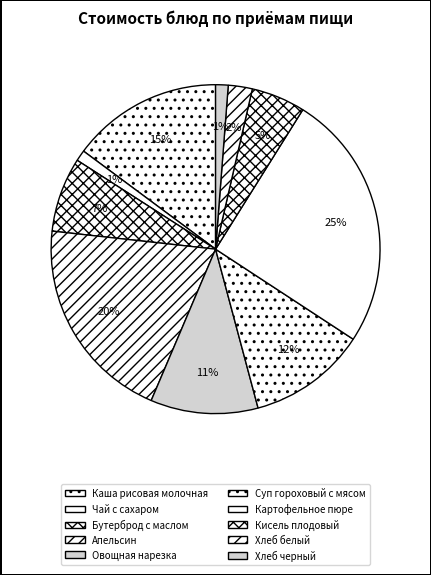

True or false: Чай с сахаром accounts for 12% of the total.

False